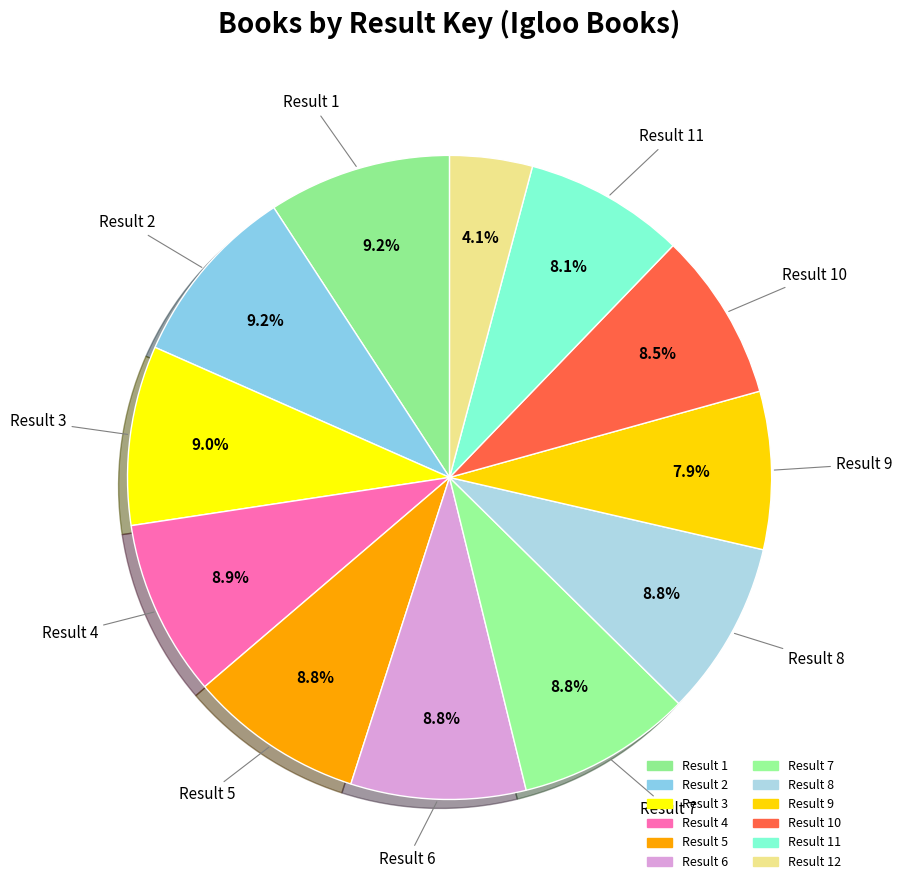

To the nearest percent, what is the average slice percentage?

8%